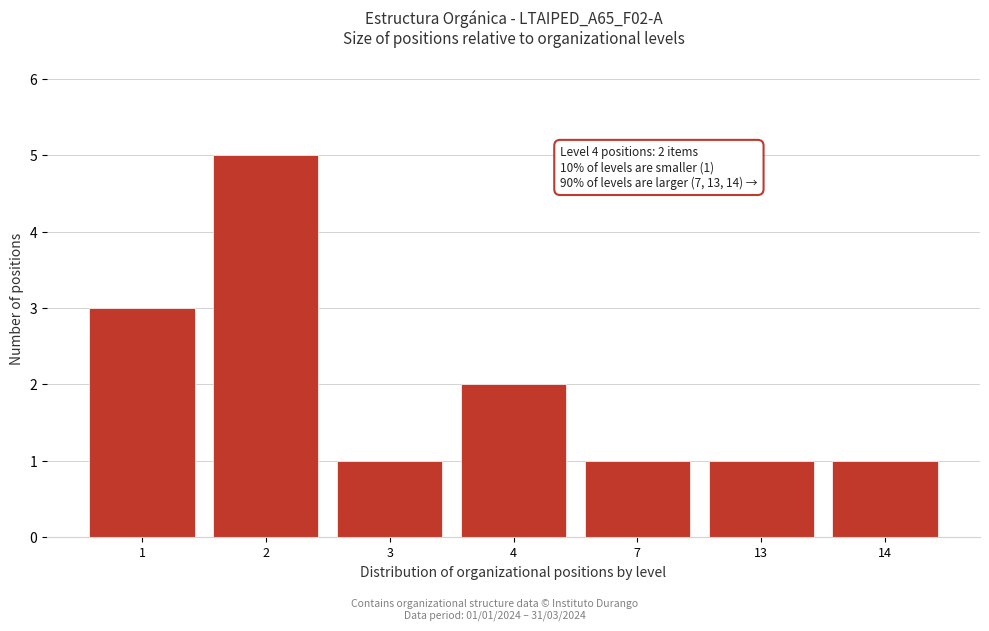

Reading right to left, list all the values displayed in this chart.

14=1	13=1	7=1	4=2	3=1	2=5	1=3